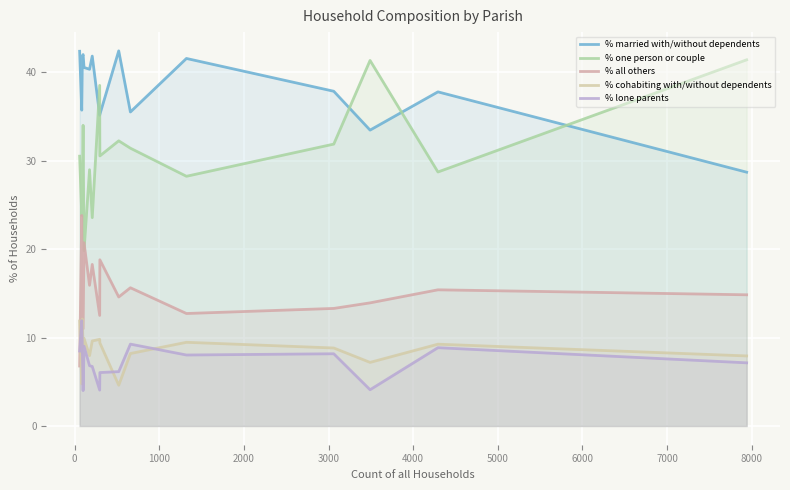

True or false: % all others and % married with/without dependents cross at least once.

False